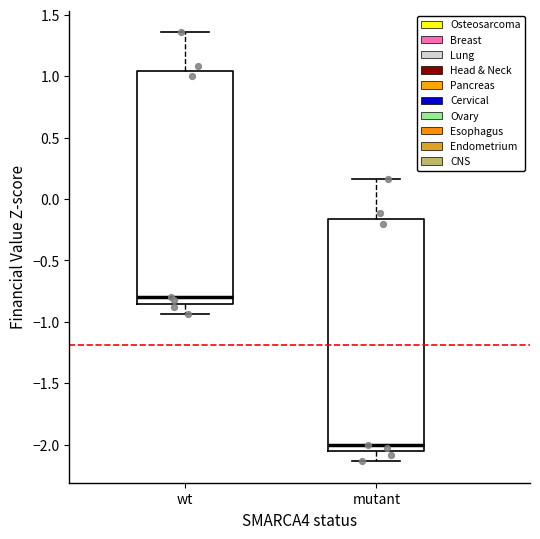

Where does the lower whisker of the box for wt end on the y-axis? The values are not printed on the chart, so give them approximately, as read against the axis.

-0.95